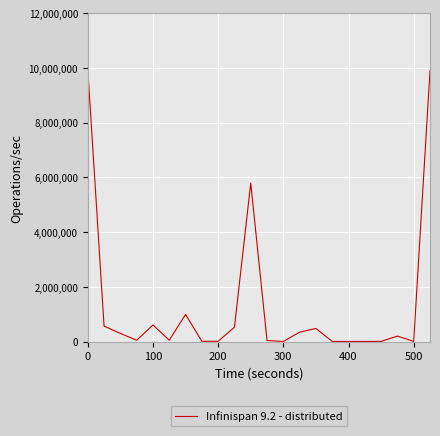

What is the difference between the maximum and minimum values?

9960666